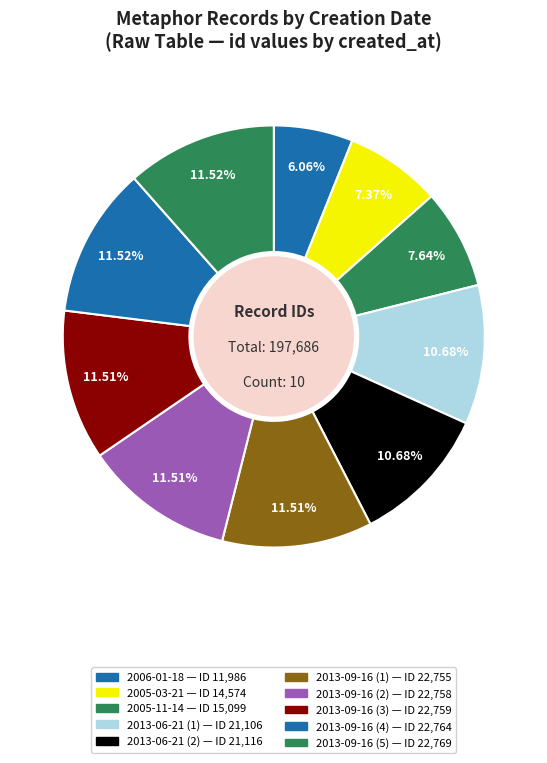

Is it true that 2005-11-14 is 14% of the pie?

False